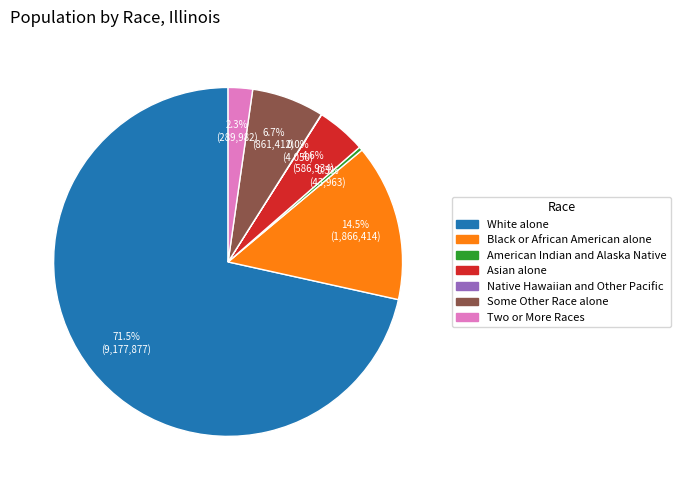

What is the majority slice?

White alone